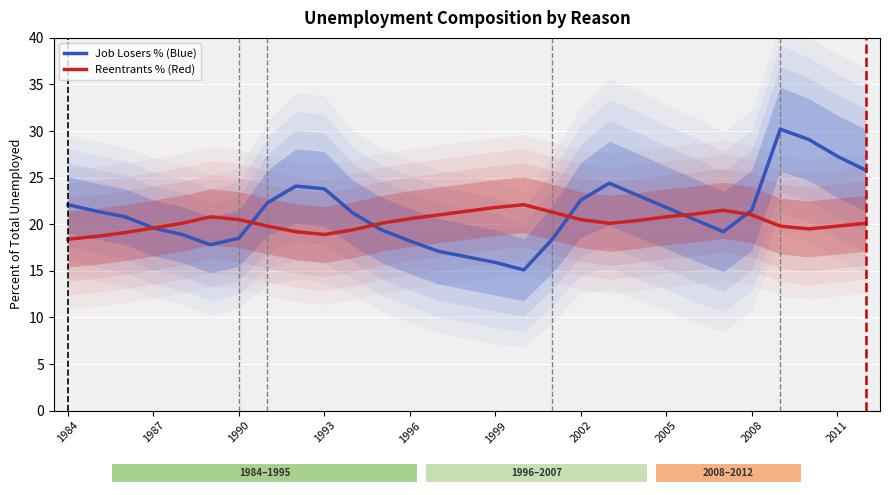

What position from the right is 17?

12